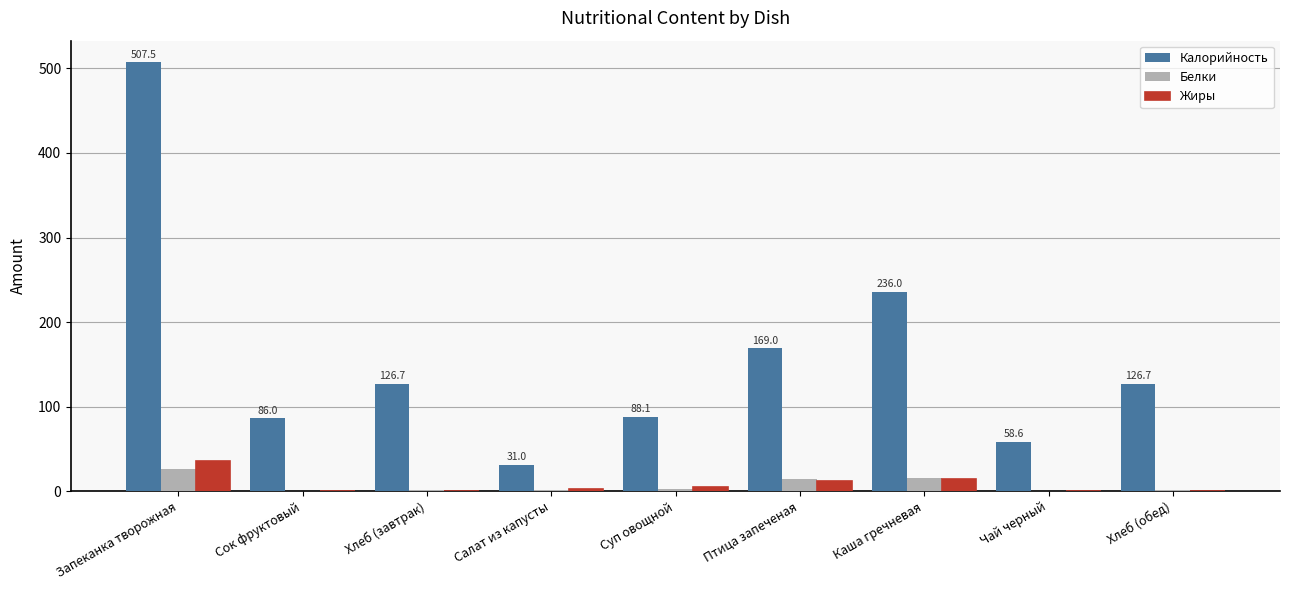

What are all the series names shown in the legend?

Калорийность, Белки, Жиры